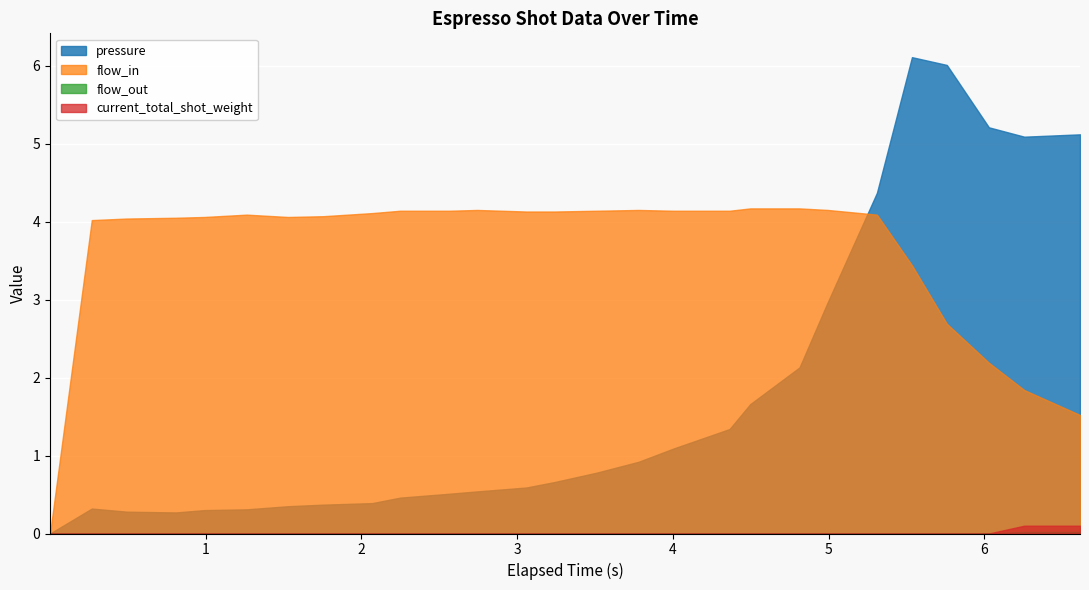

Reading right to left, transcribe all the data shown in this chart.

pressure: 6.614=5.1	6.256=5.1	6.029=5.2	5.759=6.0	5.535=6.1	5.31=4.4	4.995=3.0	4.813=2.1	4.497=1.7	4.364=1.3	4.004=1.1	3.78=0.9	3.51=0.8	3.24=0.7	3.059=0.6	2.744=0.5	2.564=0.5	2.249=0.5	2.07=0.4	1.755=0.4	1.529=0.3	1.264=0.3	0.991=0.3	0.809=0.3	0.494=0.3	0.269=0.3	0.001=0.0
flow_in: 6.614=1.5	6.256=1.8	6.029=2.2	5.759=2.7	5.535=3.4	5.31=4.1	4.995=4.2	4.813=4.2	4.497=4.2	4.364=4.1	4.004=4.1	3.78=4.2	3.51=4.1	3.24=4.1	3.059=4.1	2.744=4.2	2.564=4.1	2.249=4.1	2.07=4.1	1.755=4.1	1.529=4.1	1.264=4.1	0.991=4.1	0.809=4.0	0.494=4.0	0.269=4.0	0.001=0.0
flow_out: 6.614=0.0	6.256=0.0	6.029=0.0	5.759=0.0	5.535=0.0	5.31=0.0	4.995=0.0	4.813=0.0	4.497=0.0	4.364=0.0	4.004=0.0	3.78=0.0	3.51=0.0	3.24=0.0	3.059=0.0	2.744=0.0	2.564=0.0	2.249=0.0	2.07=0.0	1.755=0.0	1.529=0.0	1.264=0.0	0.991=0.0	0.809=0.0	0.494=0.0	0.269=0.0	0.001=0.0
current_total_shot_weight: 6.614=0.1	6.256=0.1	6.029=0.0	5.759=0.0	5.535=0.0	5.31=0.0	4.995=0.0	4.813=0.0	4.497=0.0	4.364=0.0	4.004=0.0	3.78=0.0	3.51=0.0	3.24=0.0	3.059=0.0	2.744=0.0	2.564=0.0	2.249=0.0	2.07=0.0	1.755=0.0	1.529=0.0	1.264=0.0	0.991=0.0	0.809=0.0	0.494=0.0	0.269=0.0	0.001=0.0